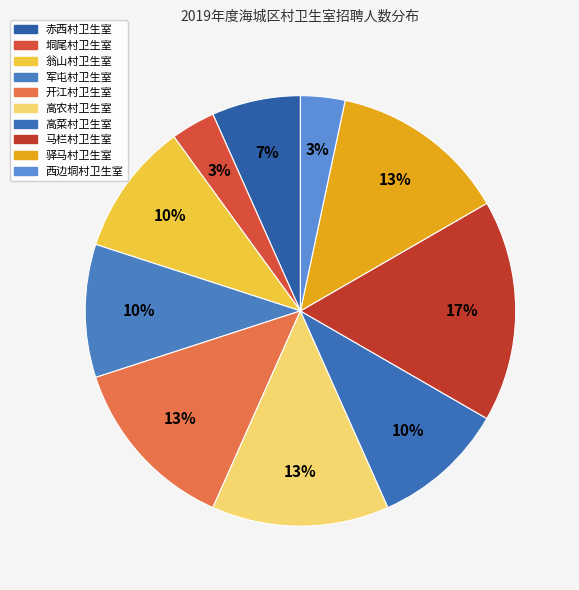

How many slices are in this pie chart?

10